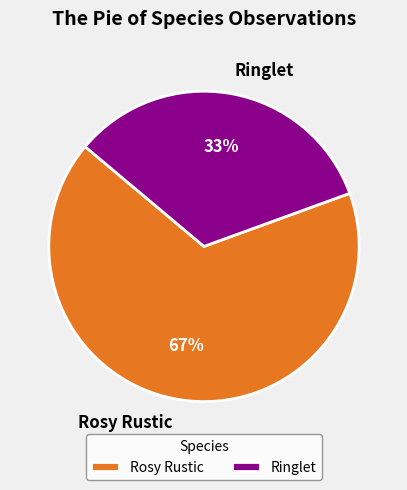

Is it true that Ringlet is 19% of the pie?

False